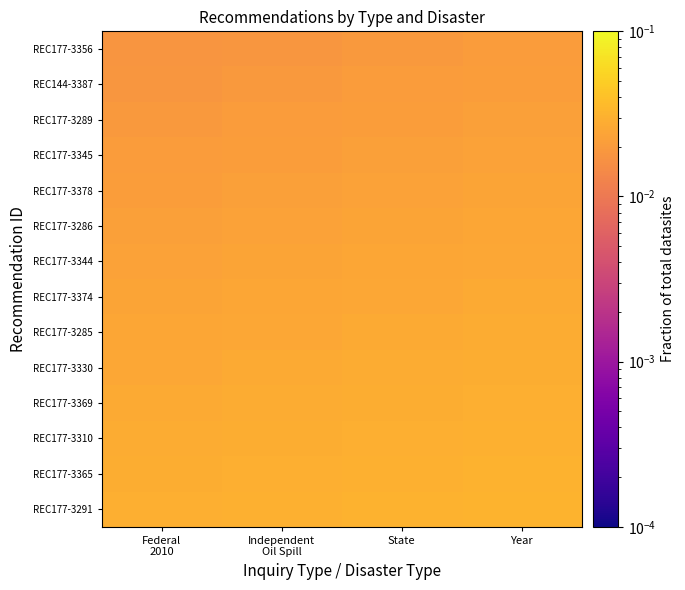

Reading left to right, list all the values displayed in this chart.

REC177-3356: Federal
2010=0.0	Independent
Oil Spill=0.0	State=0.0	Year=0.0
REC144-3387: Federal
2010=0.0	Independent
Oil Spill=0.0	State=0.0	Year=0.0
REC177-3289: Federal
2010=0.0	Independent
Oil Spill=0.0	State=0.0	Year=0.0
REC177-3345: Federal
2010=0.0	Independent
Oil Spill=0.0	State=0.0	Year=0.0
REC177-3378: Federal
2010=0.0	Independent
Oil Spill=0.0	State=0.0	Year=0.0
REC177-3286: Federal
2010=0.0	Independent
Oil Spill=0.0	State=0.0	Year=0.0
REC177-3344: Federal
2010=0.0	Independent
Oil Spill=0.0	State=0.0	Year=0.0
REC177-3374: Federal
2010=0.0	Independent
Oil Spill=0.0	State=0.0	Year=0.0
REC177-3285: Federal
2010=0.0	Independent
Oil Spill=0.0	State=0.0	Year=0.0
REC177-3330: Federal
2010=0.0	Independent
Oil Spill=0.0	State=0.0	Year=0.0
REC177-3369: Federal
2010=0.0	Independent
Oil Spill=0.0	State=0.0	Year=0.0
REC177-3310: Federal
2010=0.0	Independent
Oil Spill=0.0	State=0.0	Year=0.0
REC177-3365: Federal
2010=0.0	Independent
Oil Spill=0.0	State=0.0	Year=0.0
REC177-3291: Federal
2010=0.0	Independent
Oil Spill=0.0	State=0.0	Year=0.0